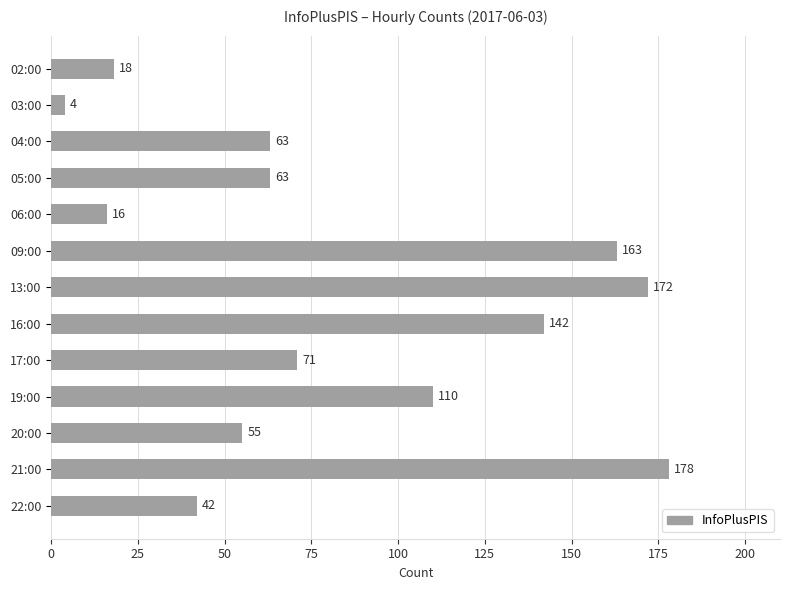

Which has a higher value, 21:00 or 22:00?

21:00